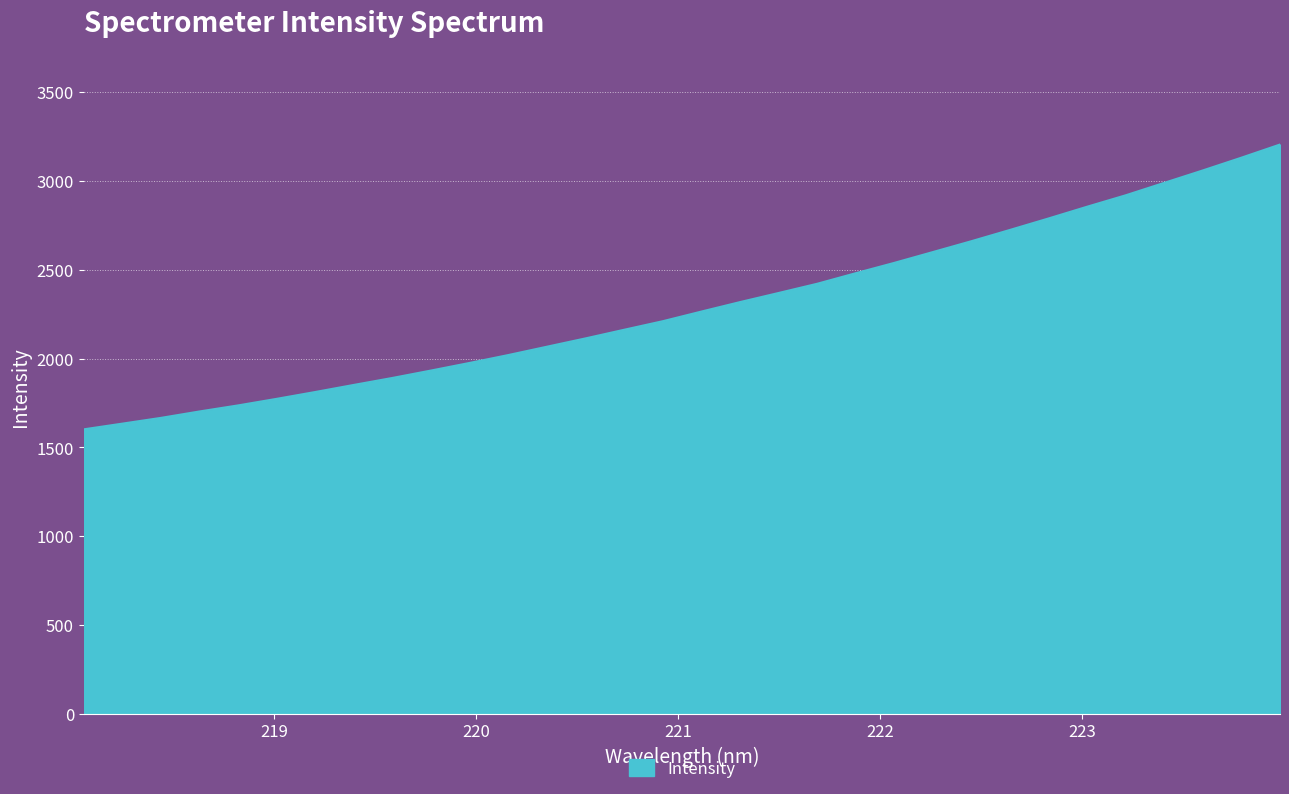

Does the chart have visible grid lines?

Yes